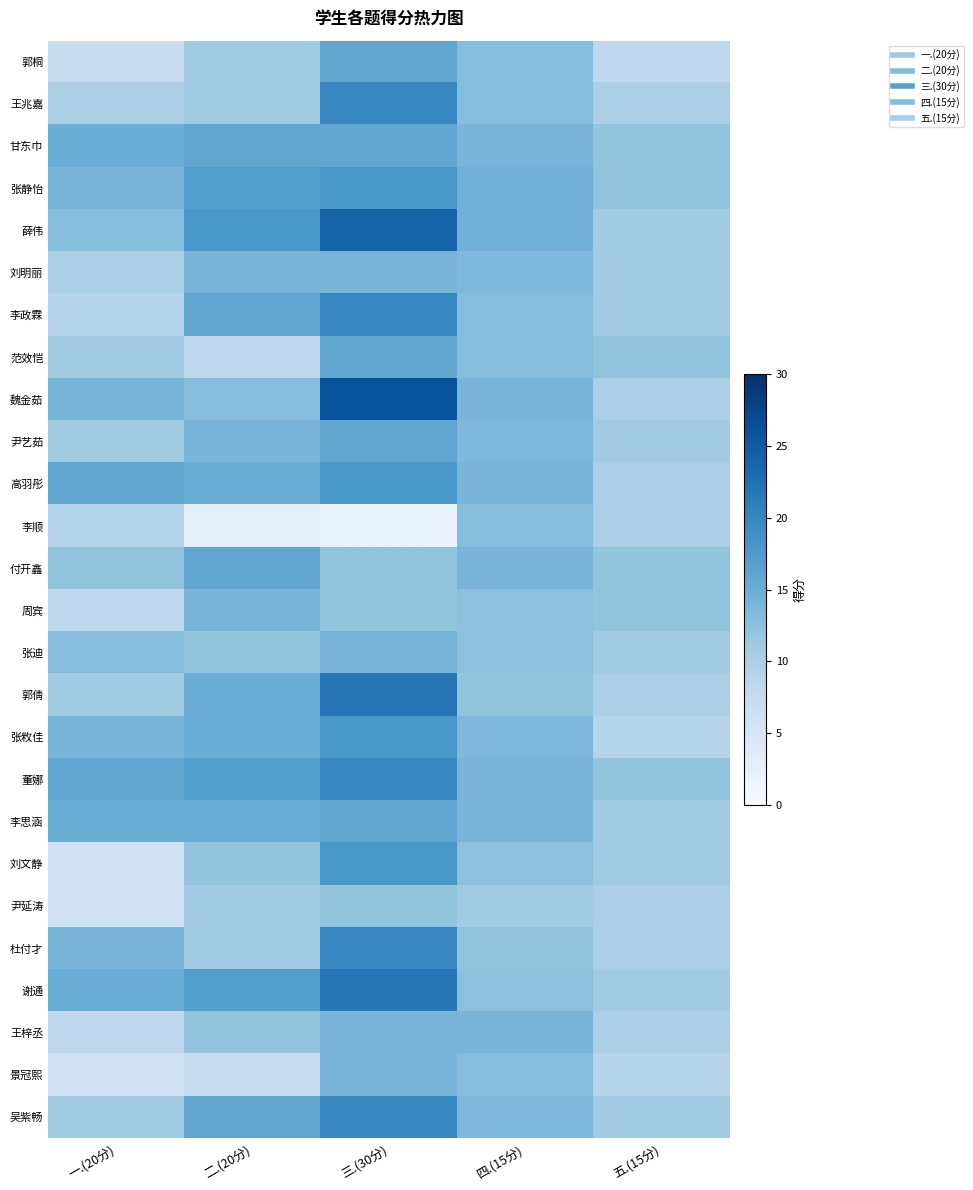

What is the total value across all series at 五.(15分)?

277.0